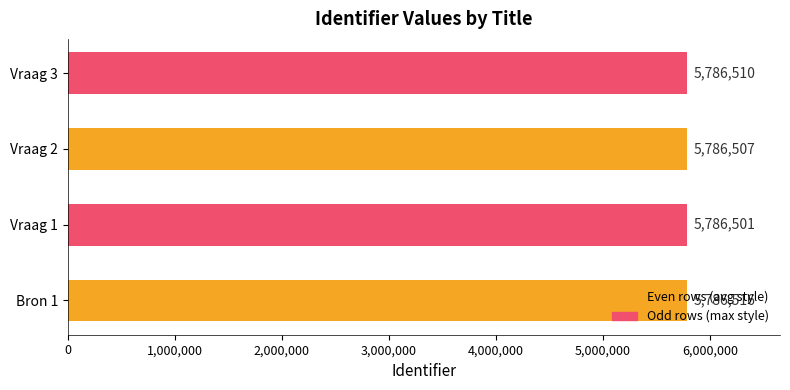

Is it true that the value at Vraag 3 is 9353817?

False